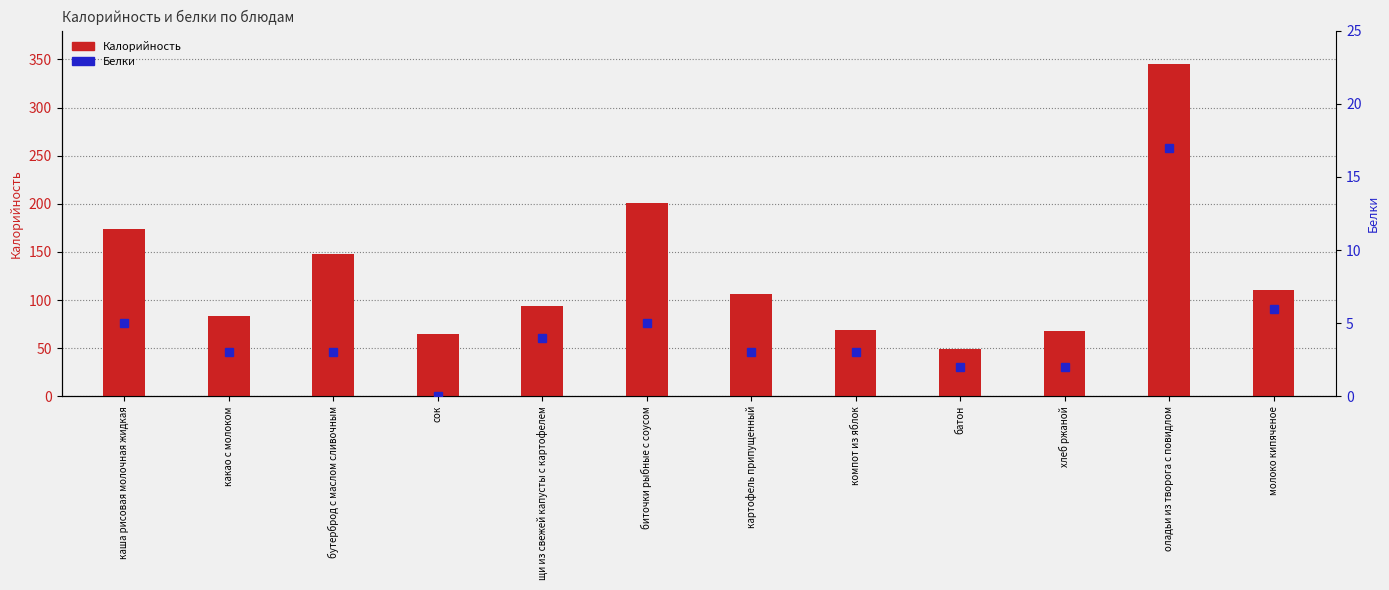

Which series changed the most between сок and биточки рыбные с соусом?

Калорийность